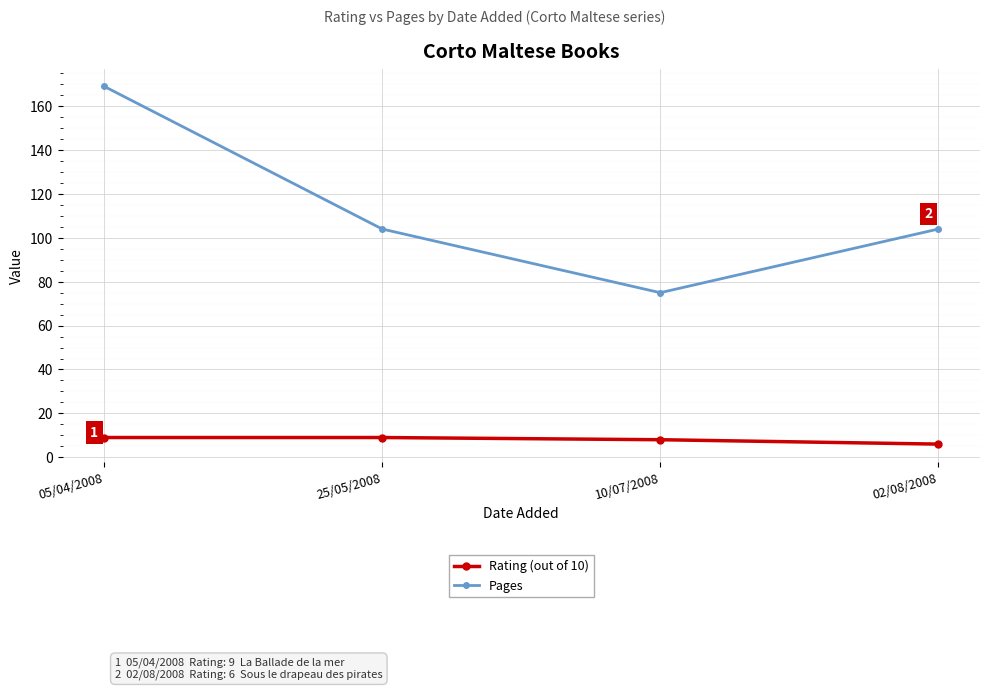

Where does the Pages series first go above 104?

05/04/2008